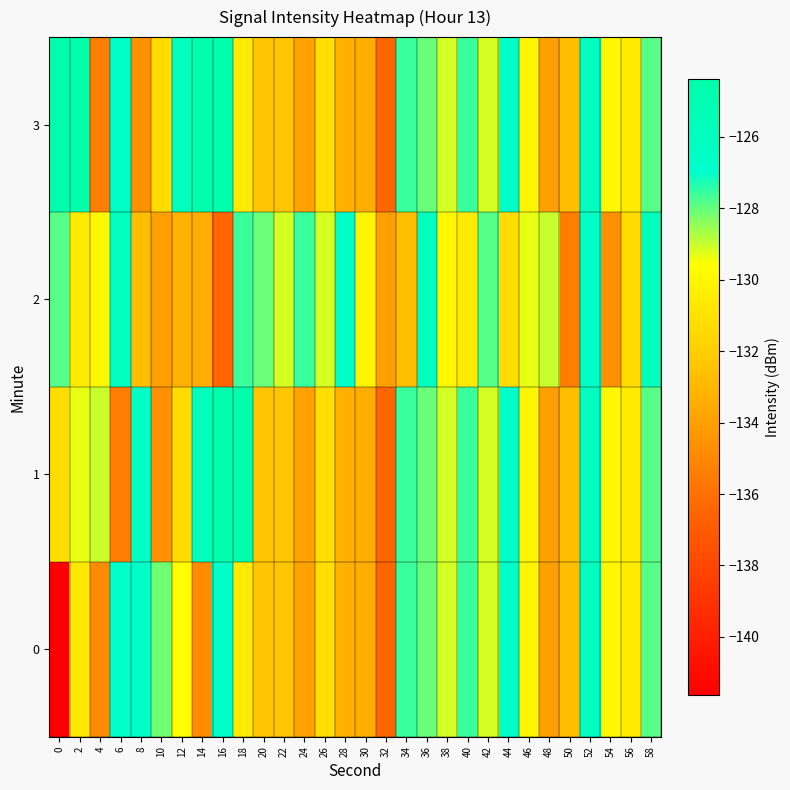

What is the total value across all series at 6?

-515.0